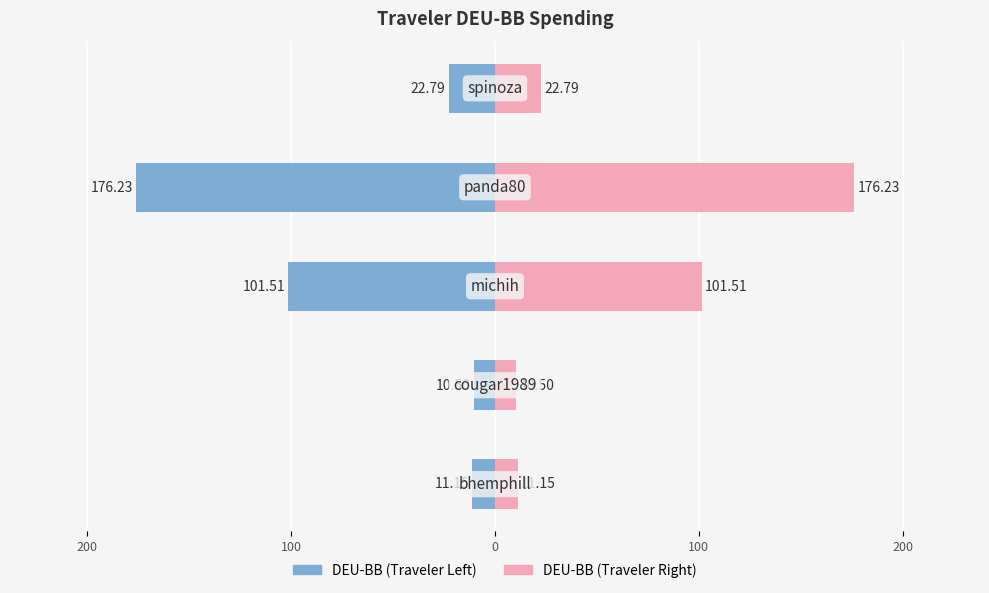

Count the number of categories in the chart.

5